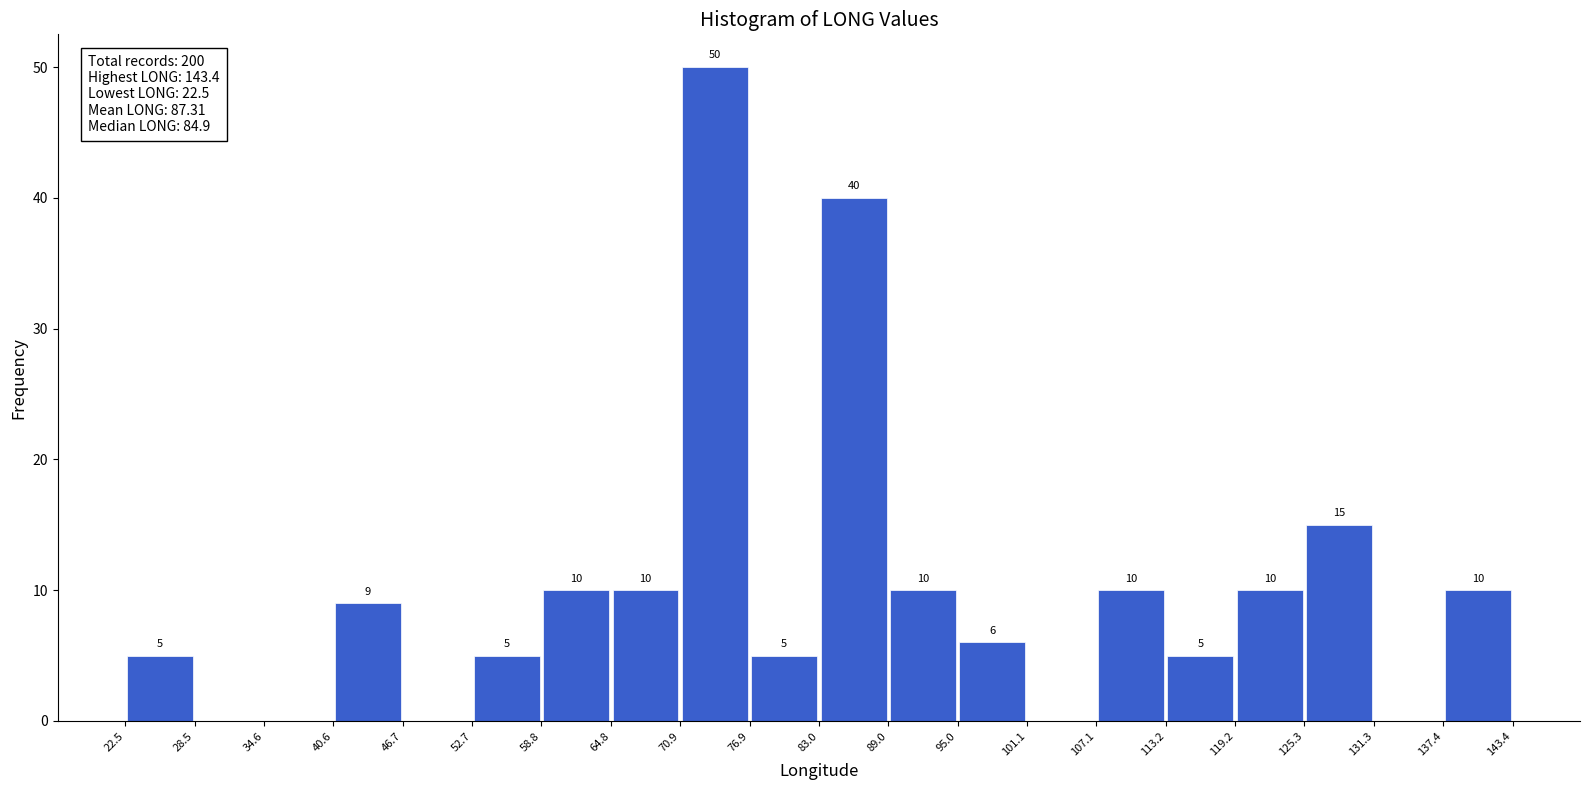

Over which range of the x-axis is the bar tallest?

70.9 to 76.9